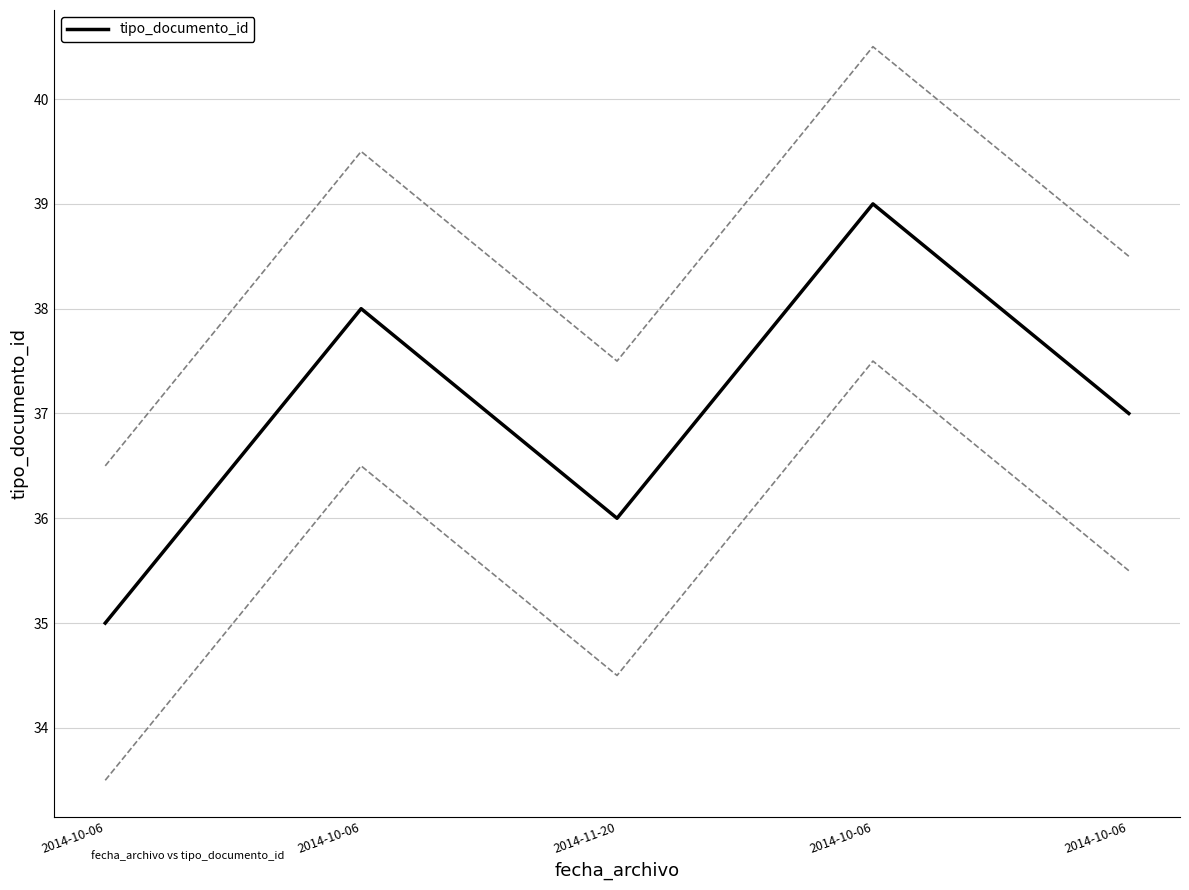

What is the greatest value displayed?

39